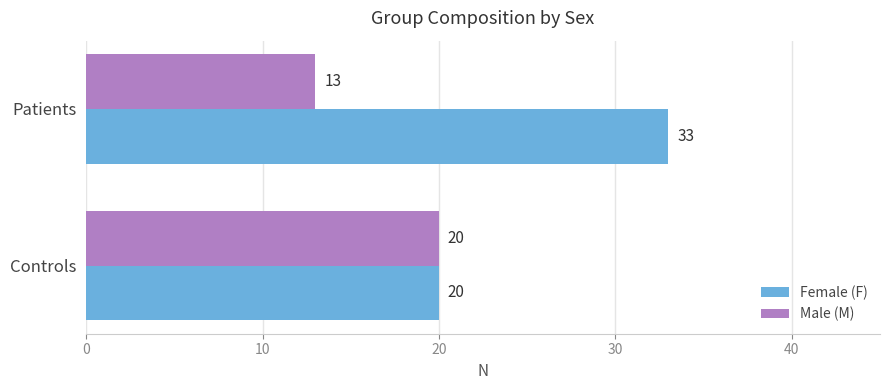

The value of Female (F) at Patients is 33. True or false?

True